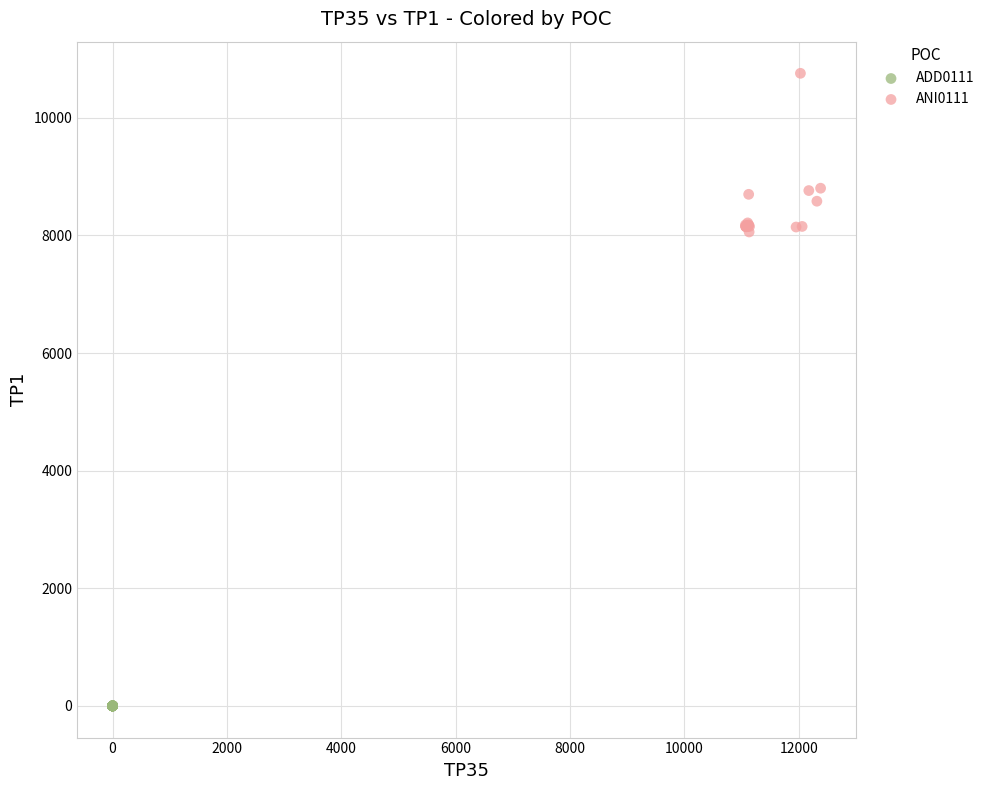

Which series reaches the minimum Y coordinate?

ADD0111